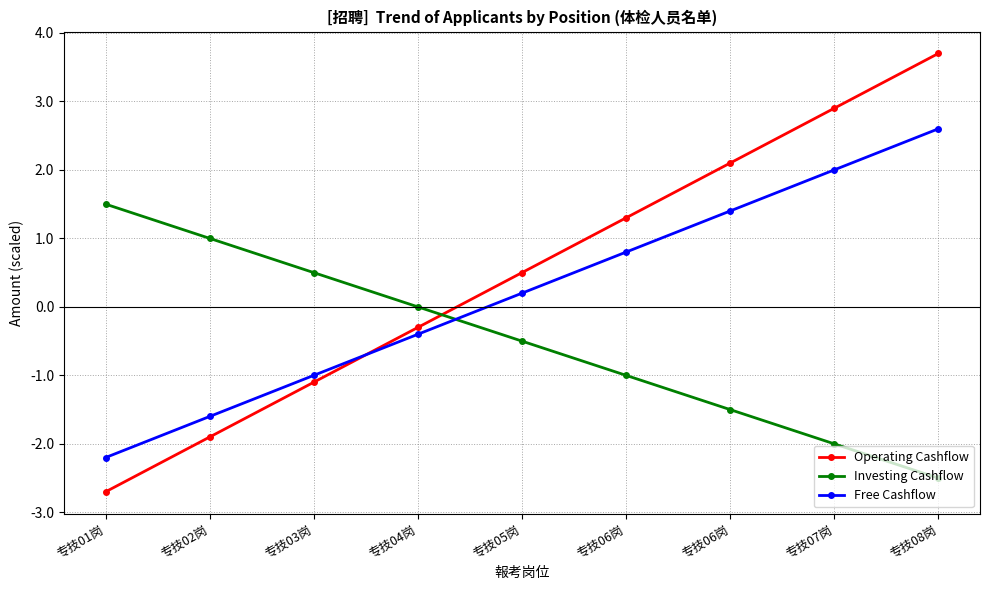

What is the approximate value of Operating Cashflow at 专技01岗?

-2.7